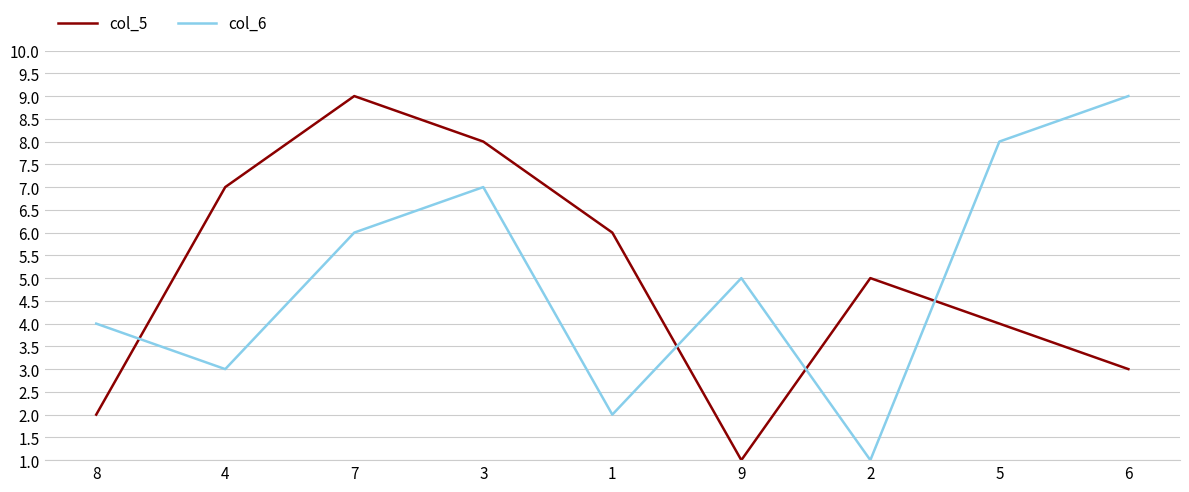

Does the chart display data point markers on the line(s)?

No